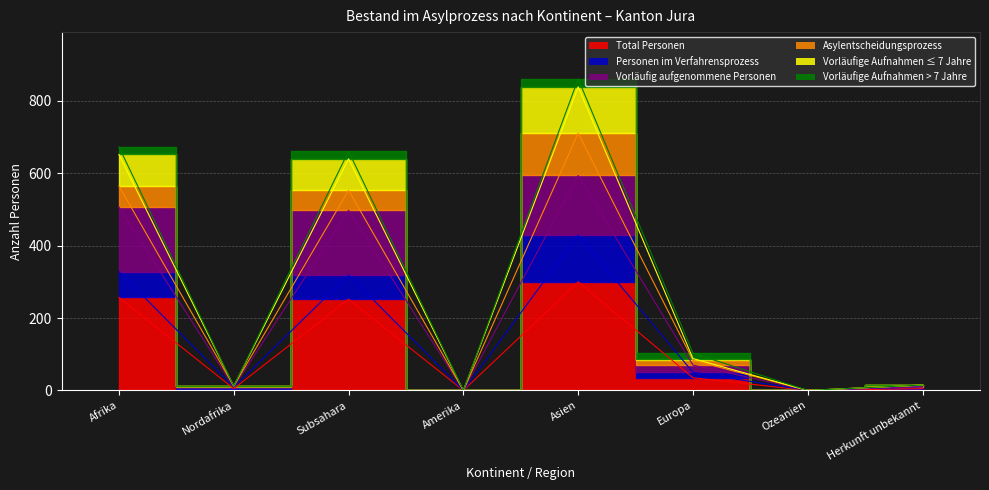

True or false: Total Personen has more than 0 points higher than both neighbors.

True